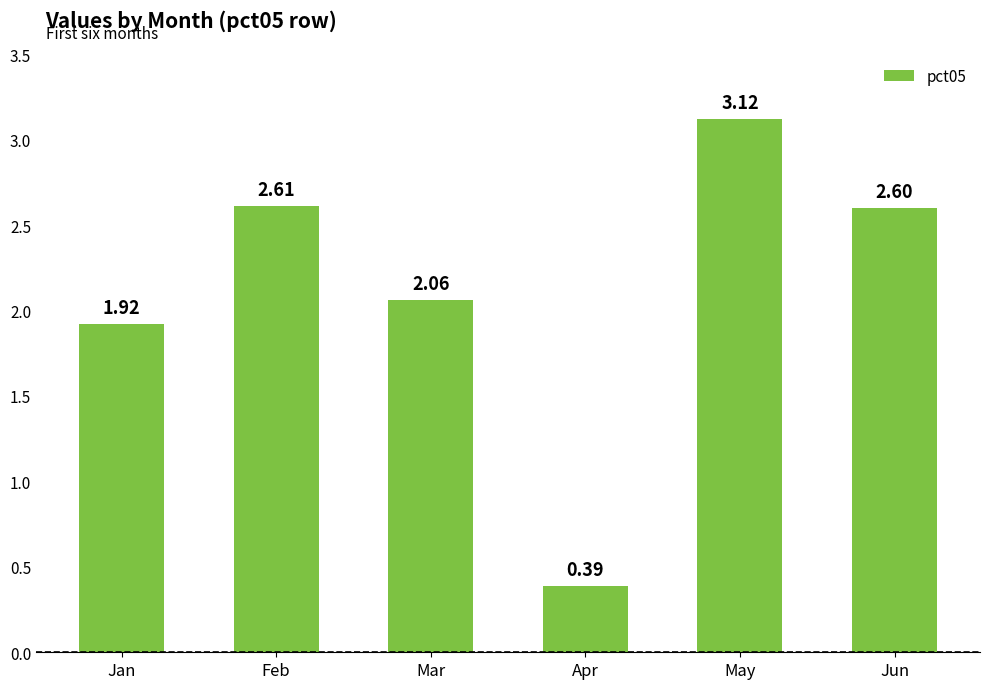

What is the change in value from Feb to Mar?

-0.5